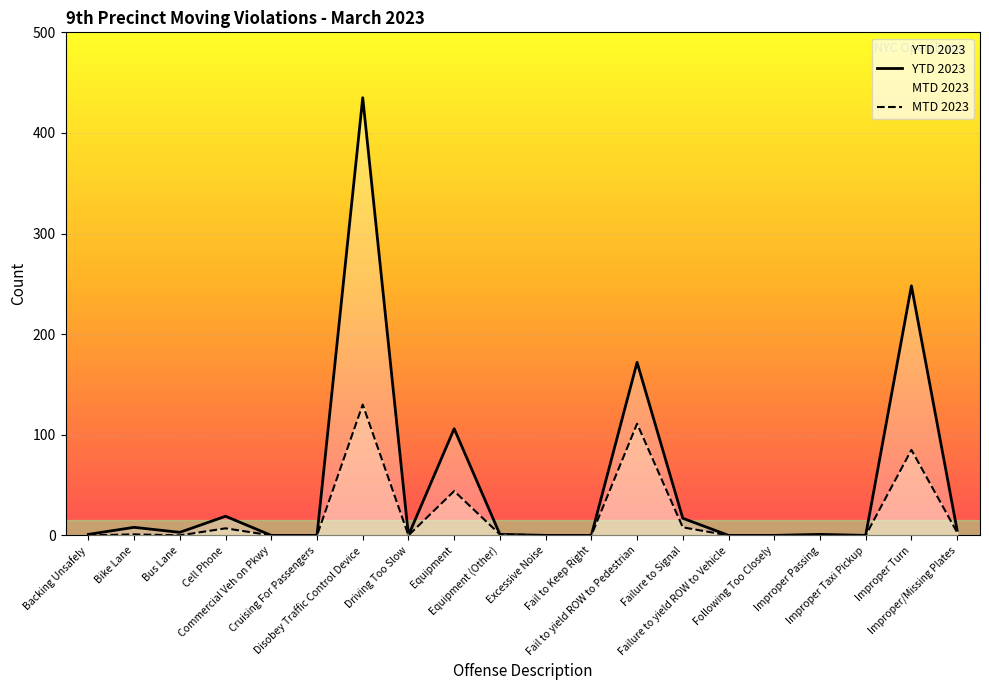

True or false: MTD 2023 and YTD 2023 intersect in this chart.

False